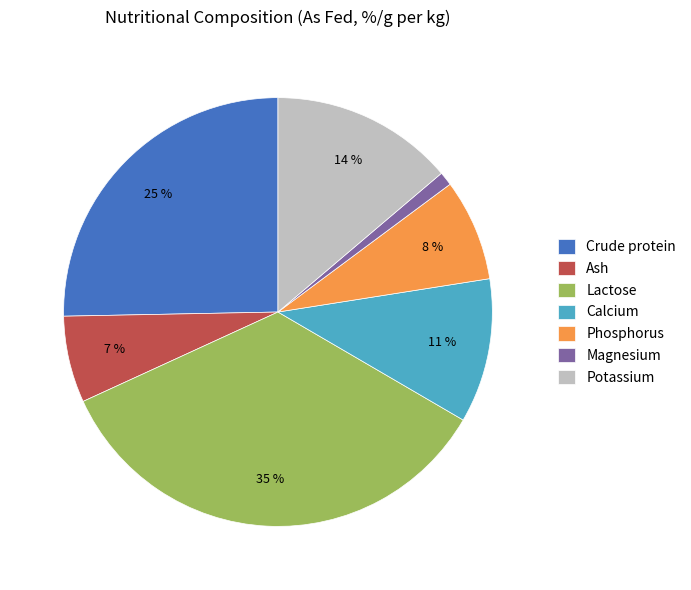

Is there a majority slice in this chart?

No